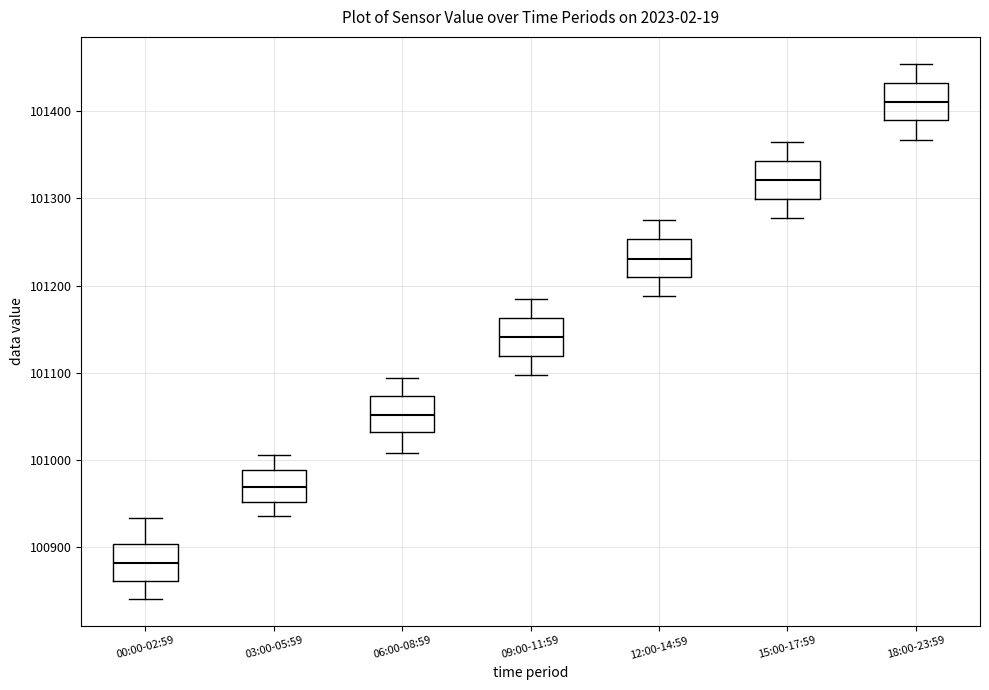

Reading left to right, transcribe this box plot: for each box, give where its median line is, the range the box spans, and where its two whiskers end, as read against the y-axis. The values are not printed on the chart, so give them approximately, as read against the axis.

00:00-02:59: median 100880, box 100860 to 100900, whiskers 100840 to 100930
03:00-05:59: median 100970, box 100950 to 100990, whiskers 100940 to 101010
06:00-08:59: median 101050, box 101030 to 101070, whiskers 101010 to 101090
09:00-11:59: median 101140, box 101120 to 101160, whiskers 101100 to 101180
12:00-14:59: median 101230, box 101210 to 101250, whiskers 101190 to 101270
15:00-17:59: median 101320, box 101300 to 101340, whiskers 101280 to 101360
18:00-23:59: median 101410, box 101390 to 101430, whiskers 101370 to 101450